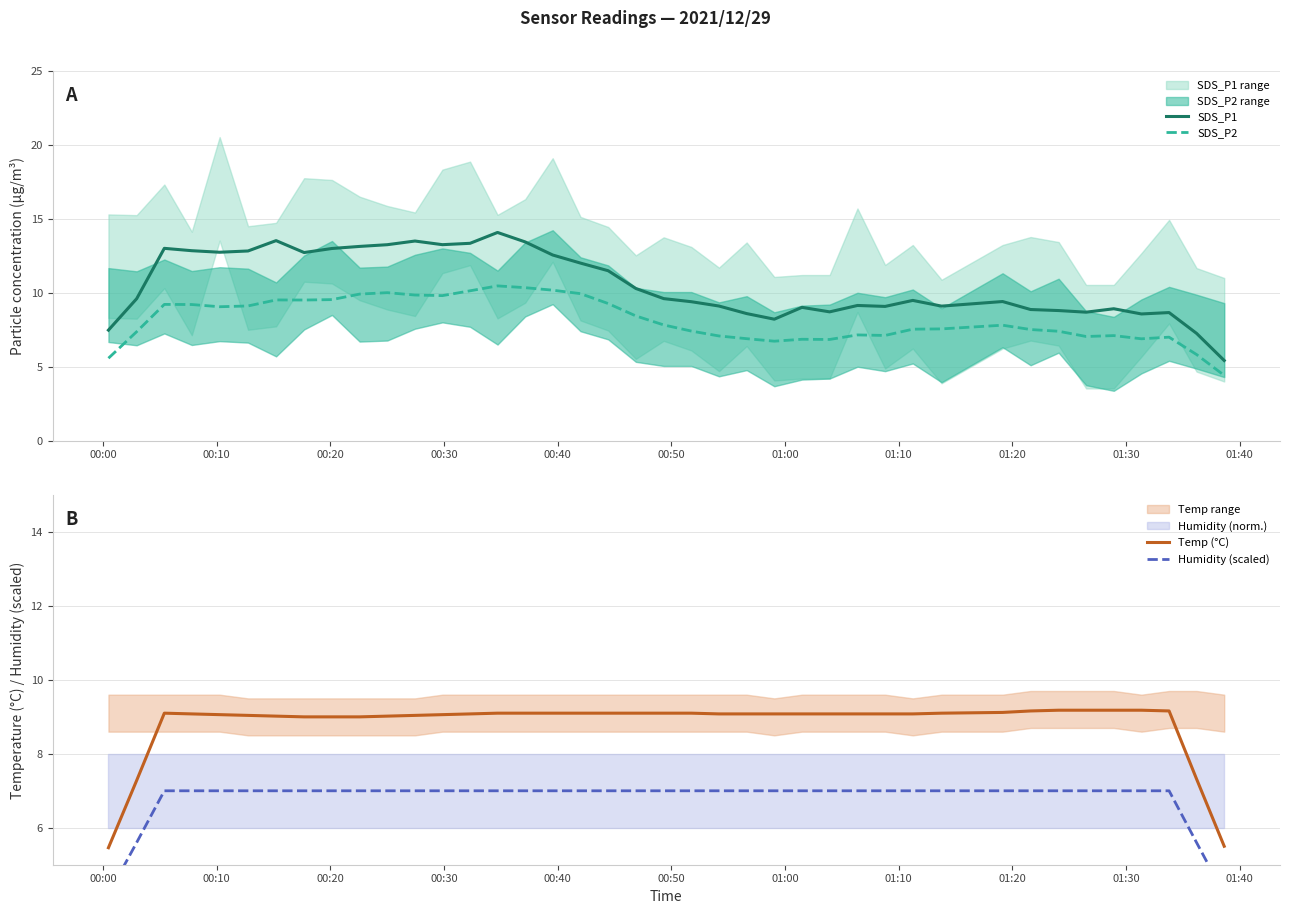

What is the value of the SDS_P2 point at the 10th from the left?

9.9